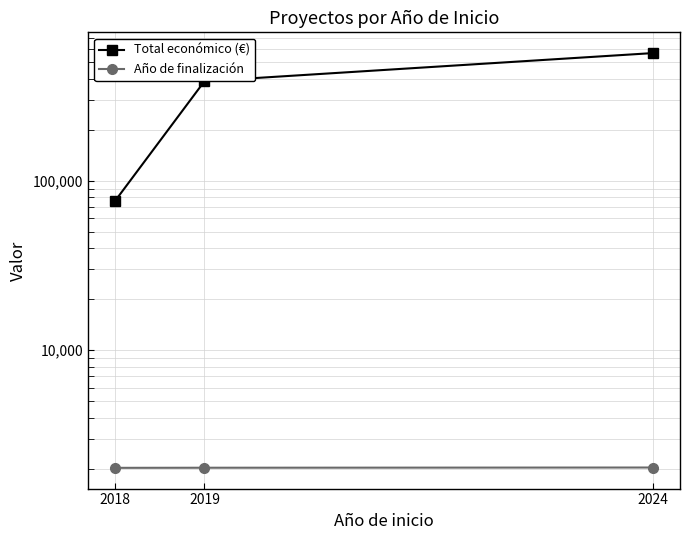

What is the value of the Año de finalización point at the 1st from the left?

2018.0